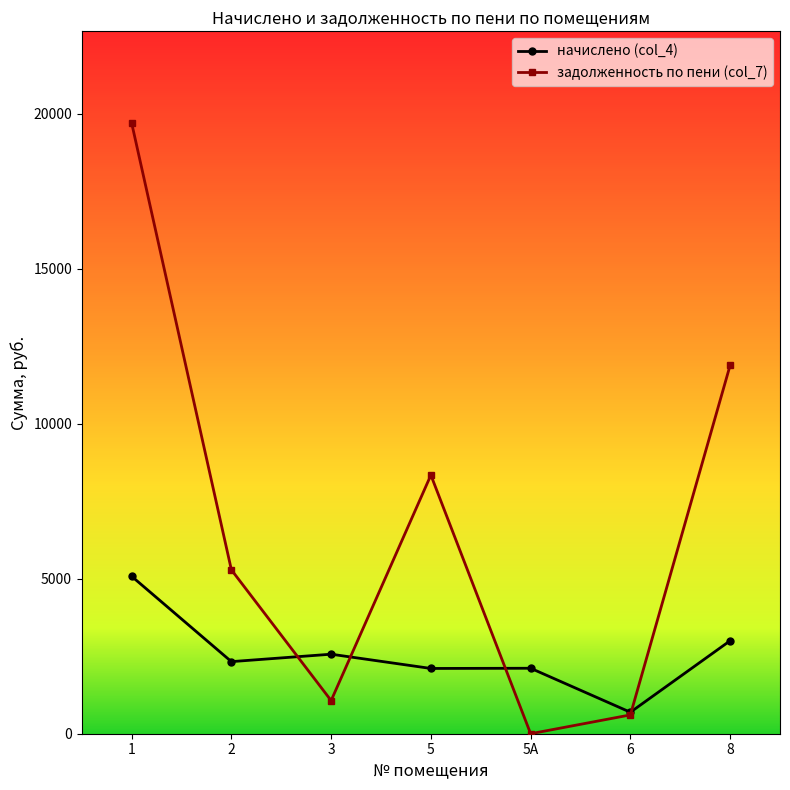

What position from the right is 5А?

3